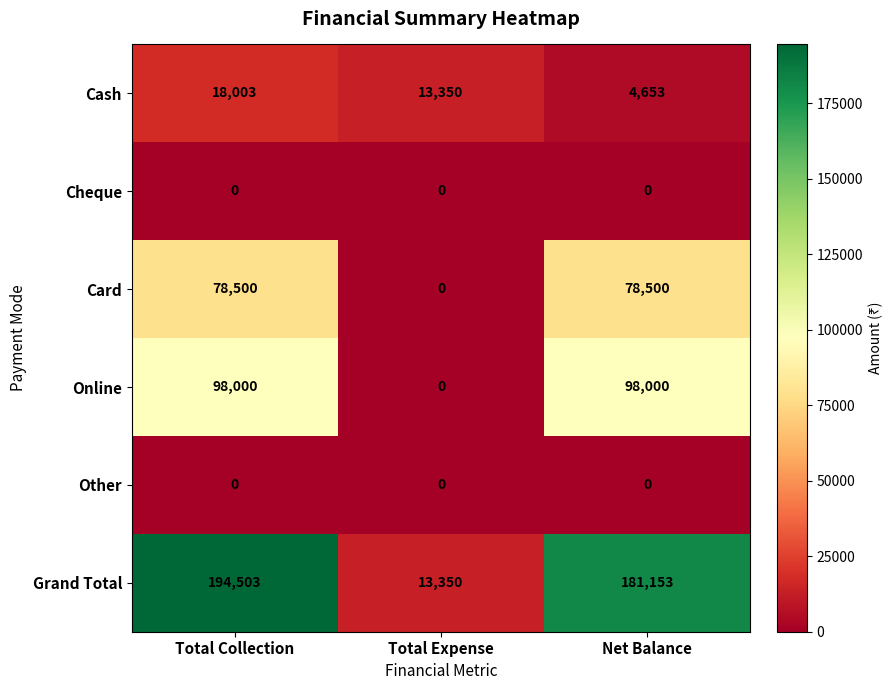

At which label does Cash first exceed 13350?

Total Collection